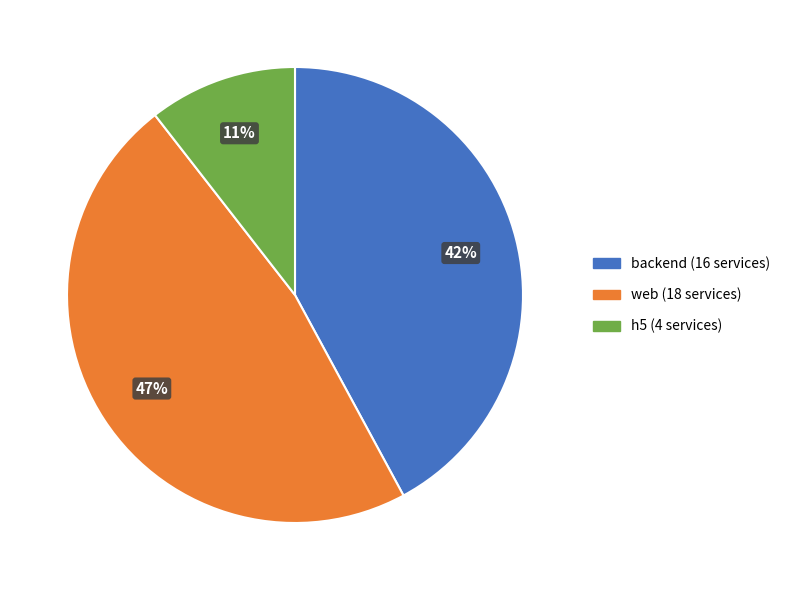

Is there a majority slice in this chart?

No